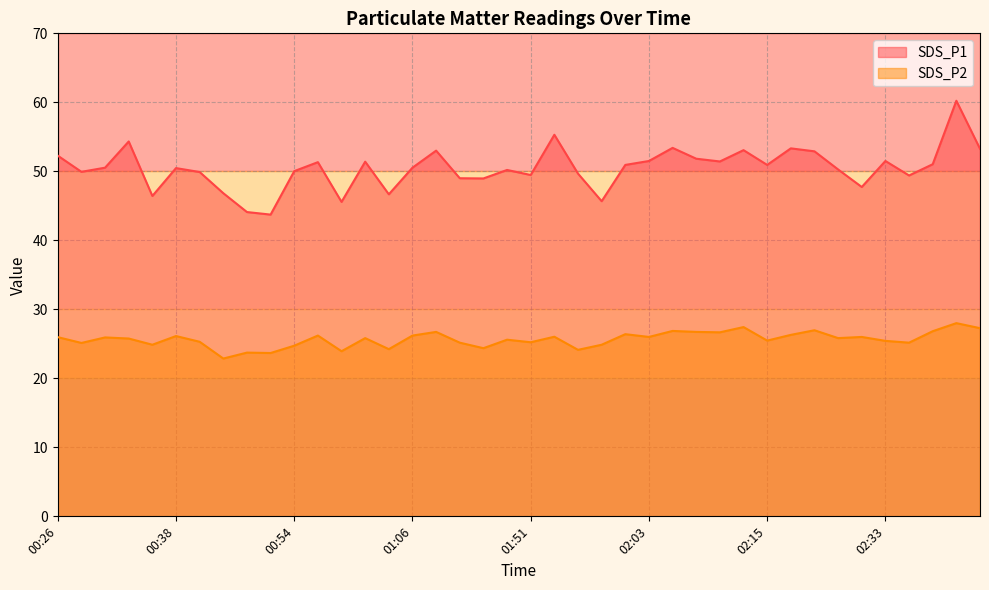

What are all the series names shown in the legend?

SDS_P1, SDS_P2